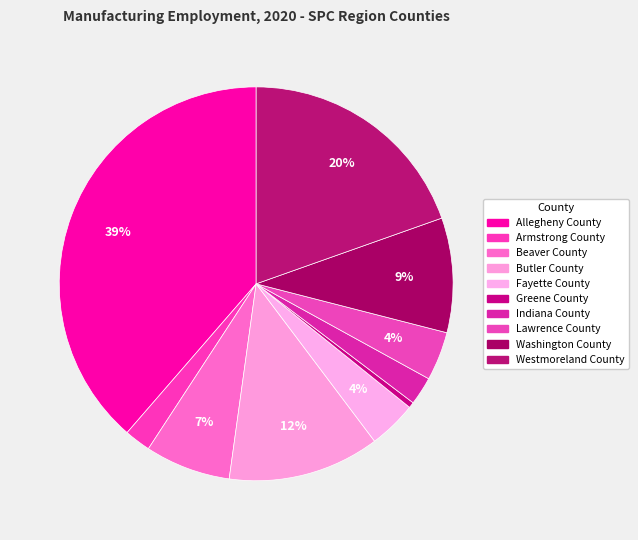

Count the number of slices in the pie.

10